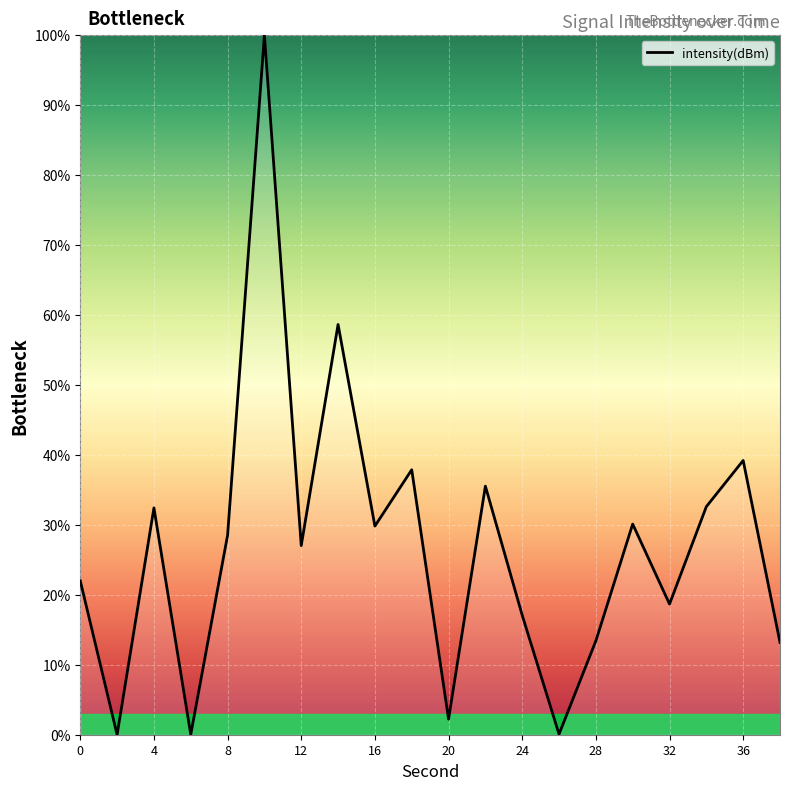

How many lines are shown in the chart?

1